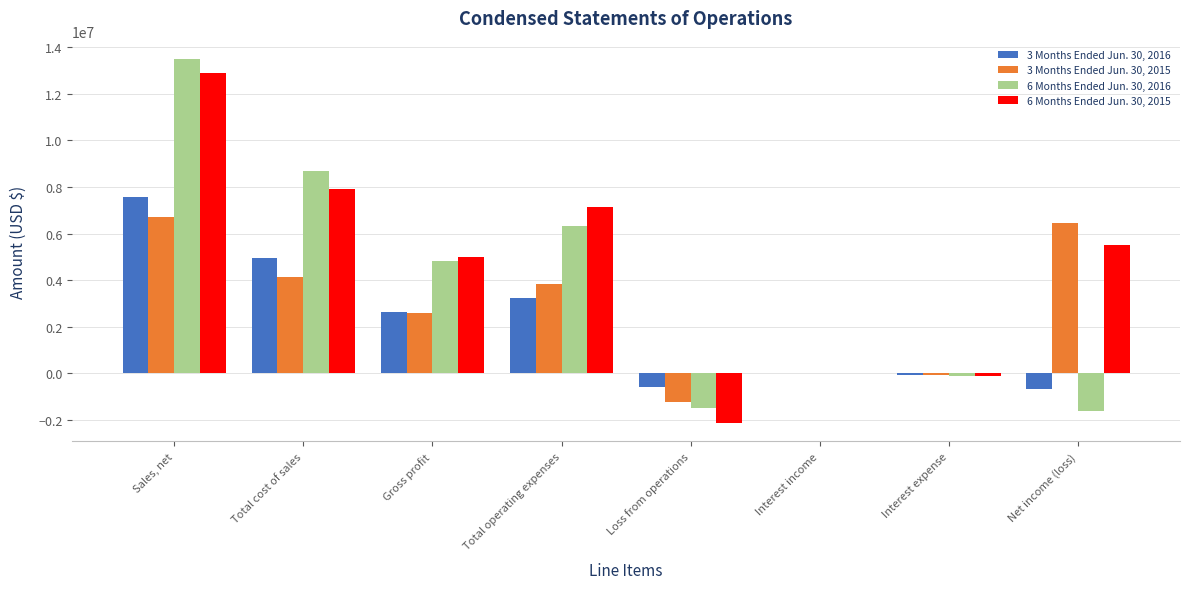

Where does the 3 Months Ended Jun. 30, 2016 series first go above 2618641?

Sales, net